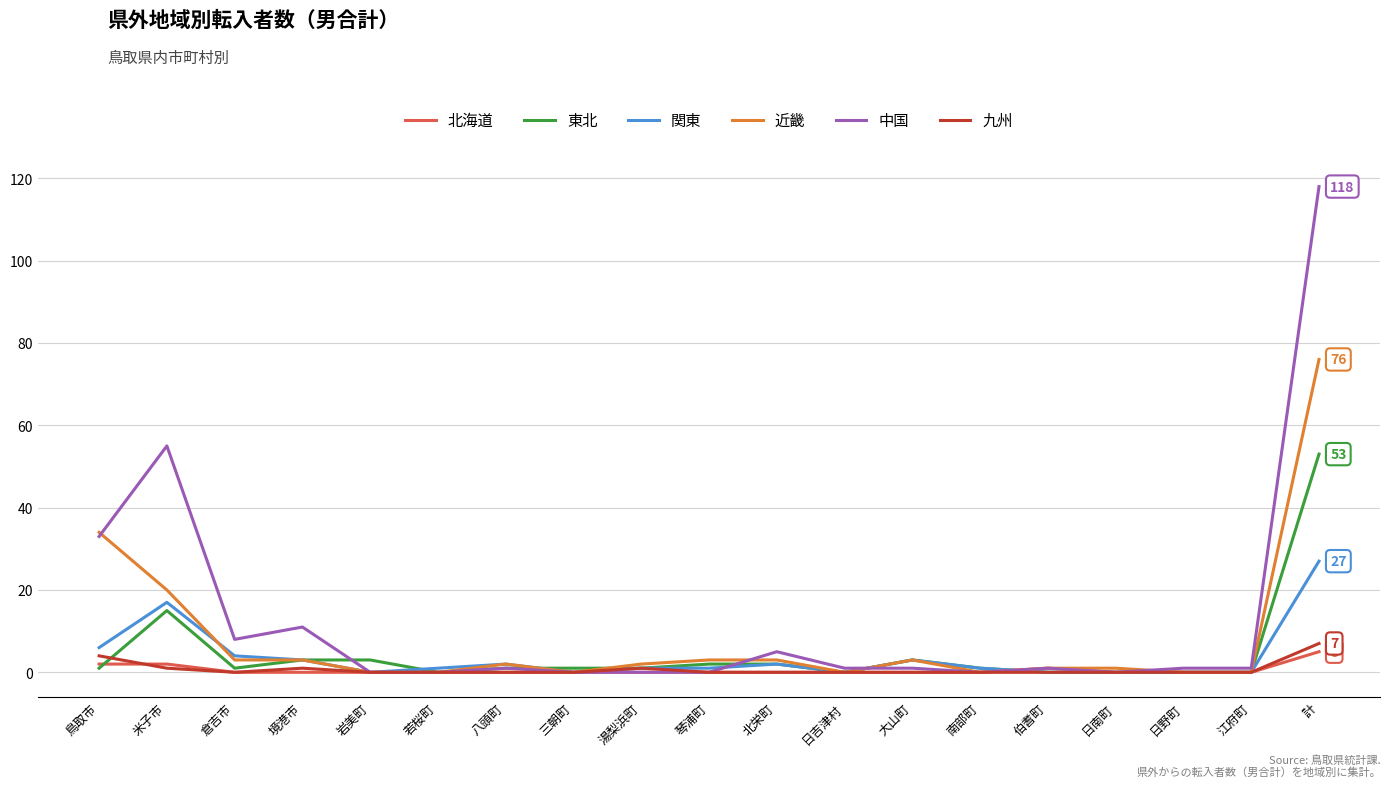

Which series changed the most between 境港市 and 琴浦町?

中国